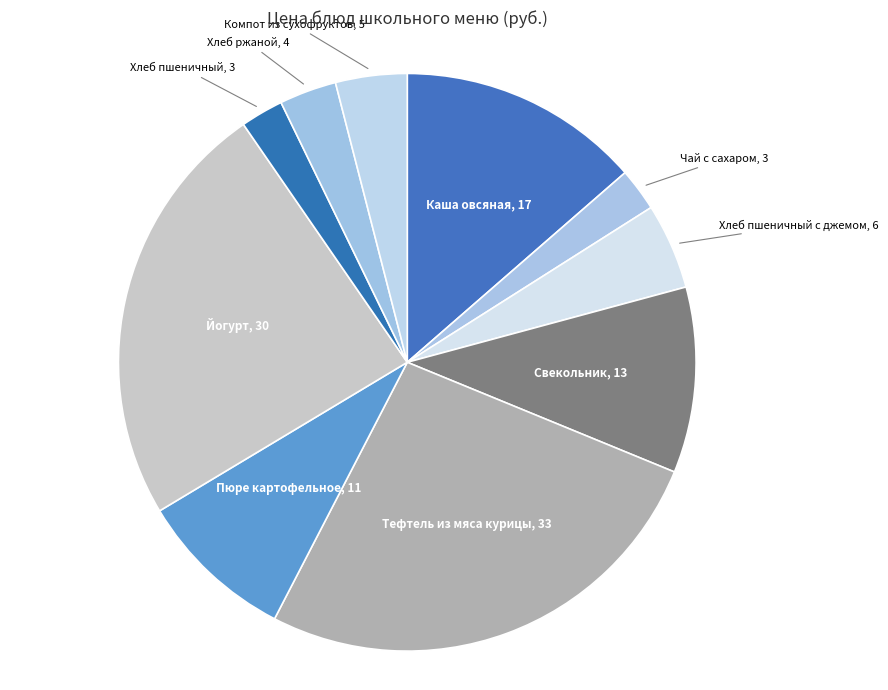

Count the number of slices in the pie.

10